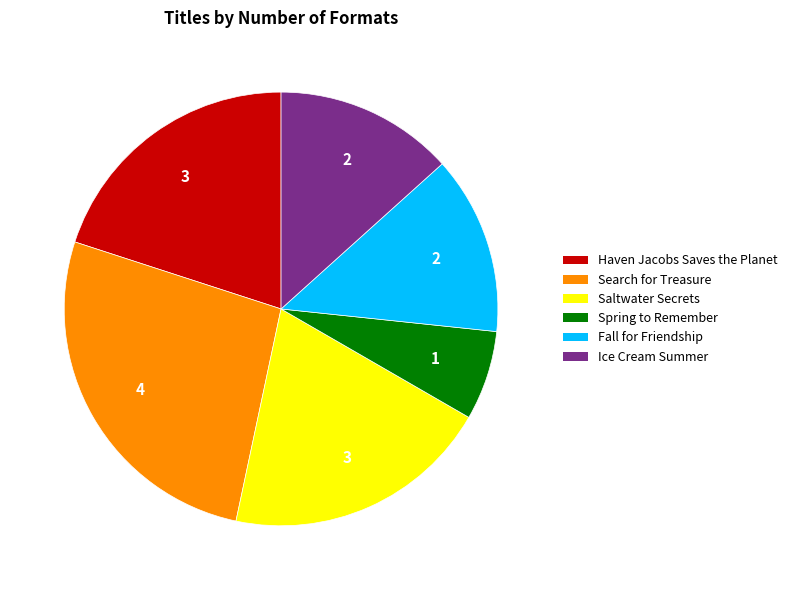

Count the number of slices in the pie.

6